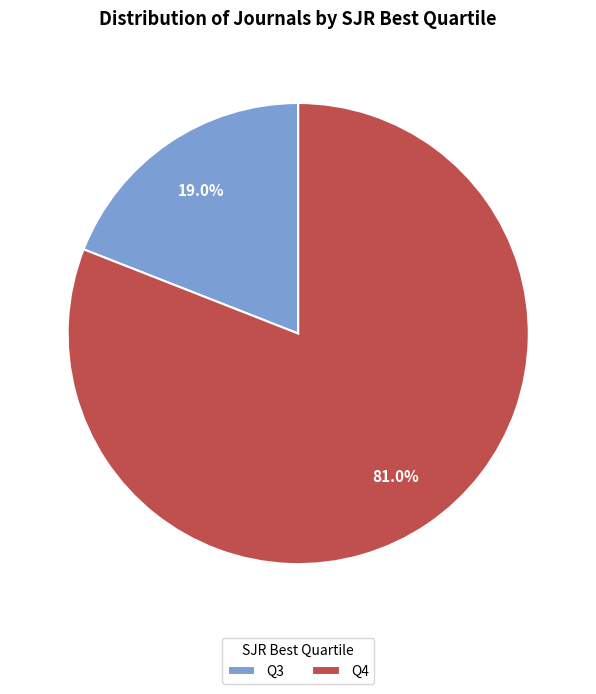

What is the majority slice?

Q4